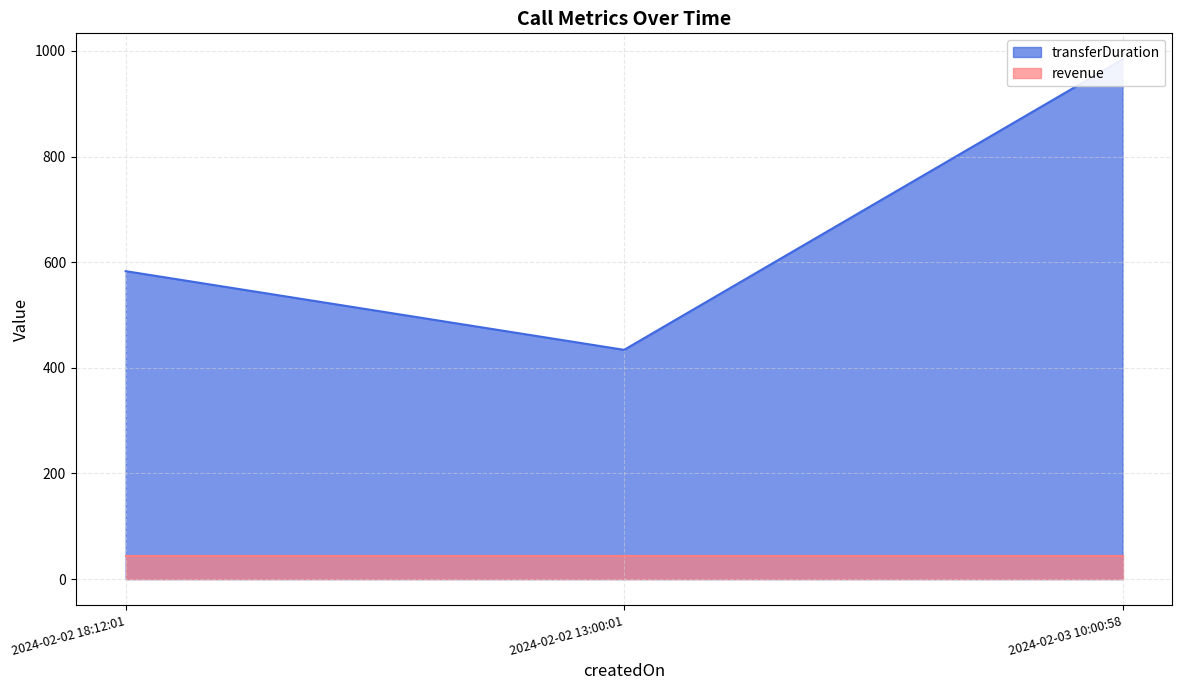

Which category has the lowest value across all series?

2024-02-02 13:00:01